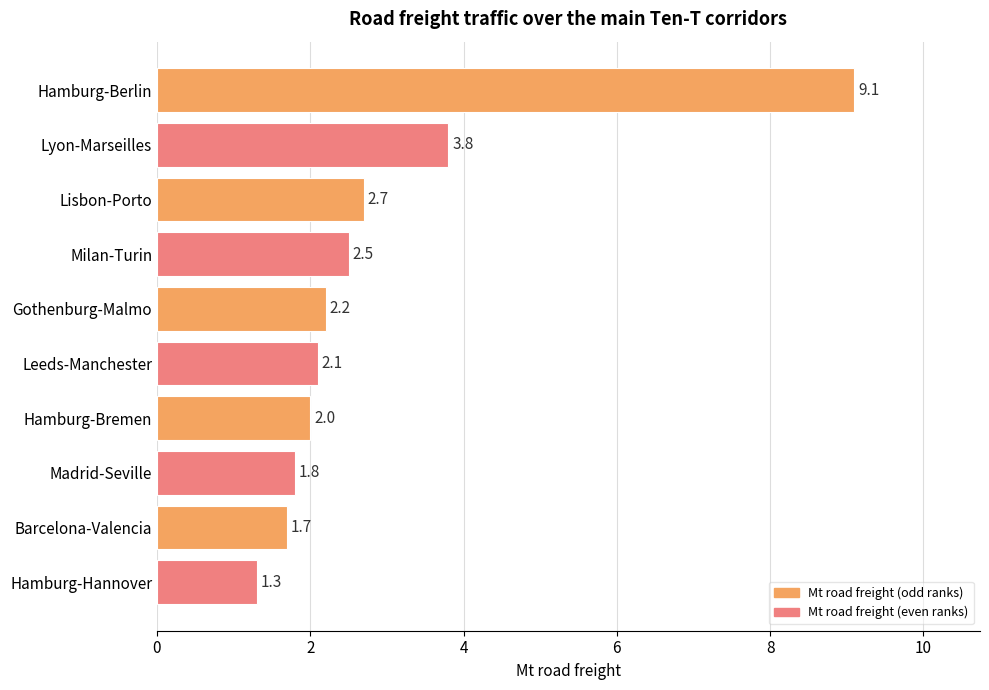

Which has a higher value, Barcelona-Valencia or Hamburg-Hannover?

Barcelona-Valencia